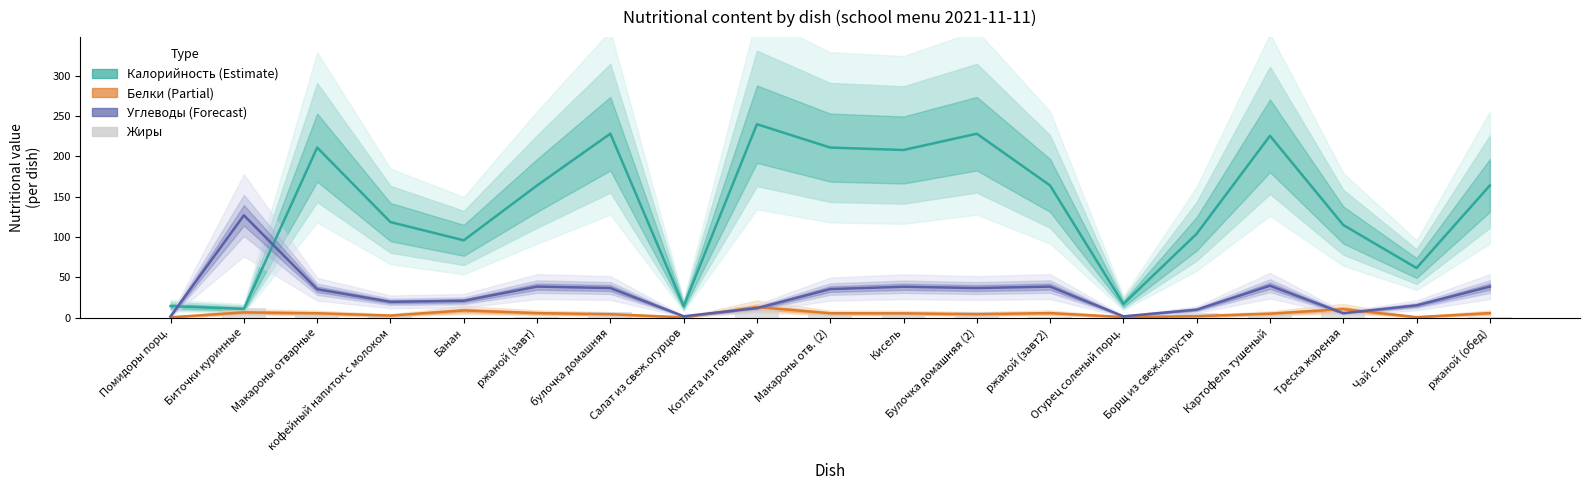

Rank the series by their maximum value, from lowest to highest.

Белки (Partial), Жиры, Углеводы (Forecast), Калорийность (Estimate)